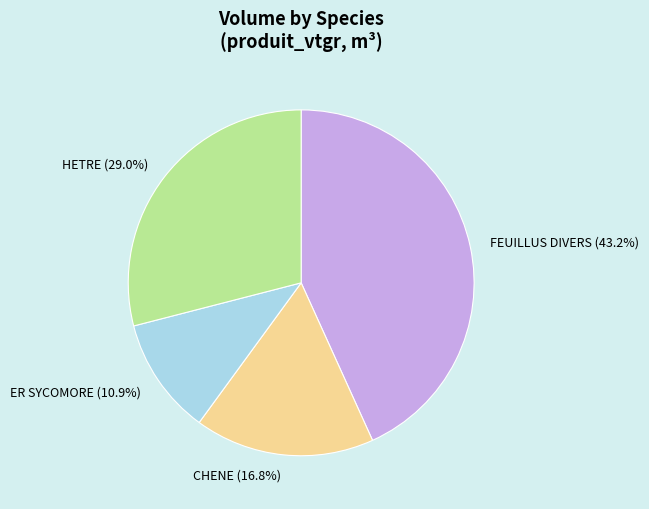

How many segments does this pie chart have?

4